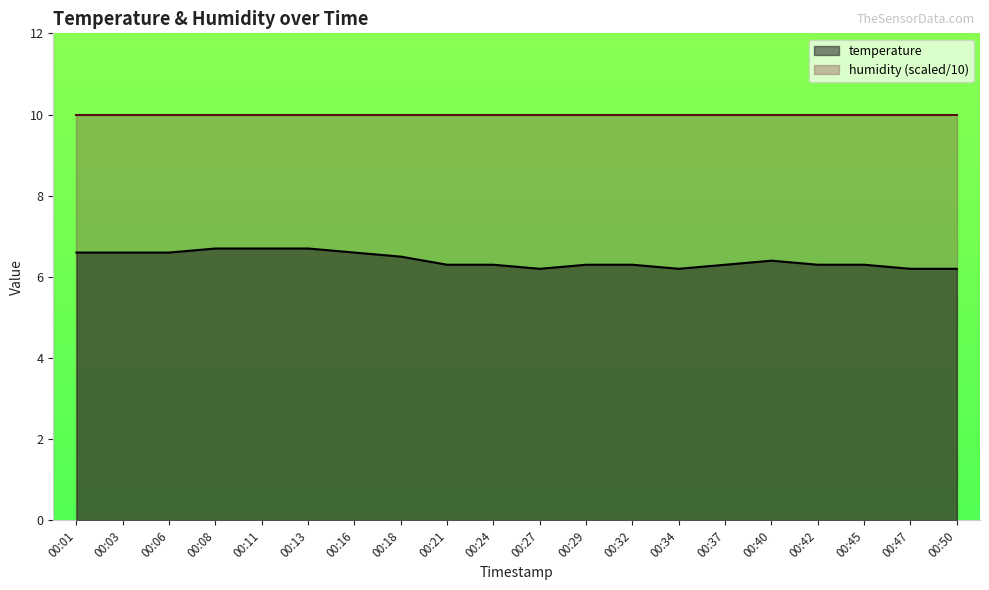

Which category has the highest value across all series?

00:08